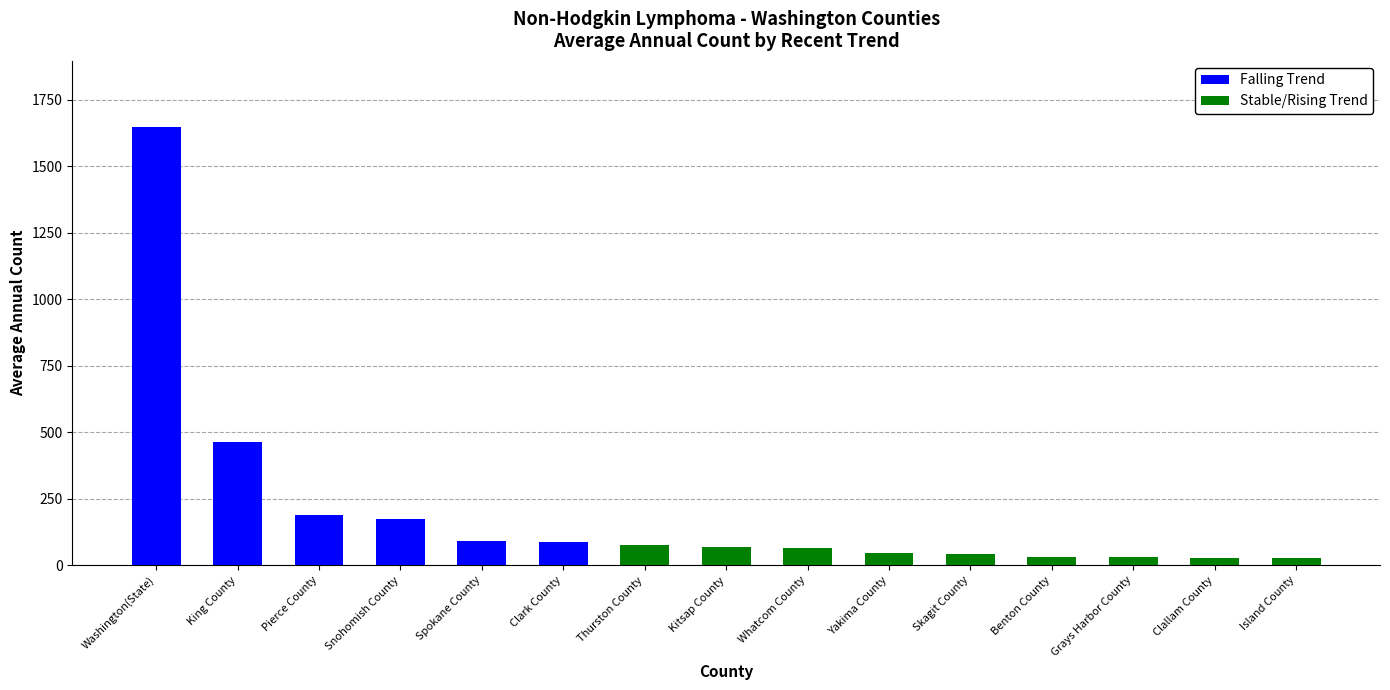

True or false: Falling Trend has a value of 582 at Yakima County.

False